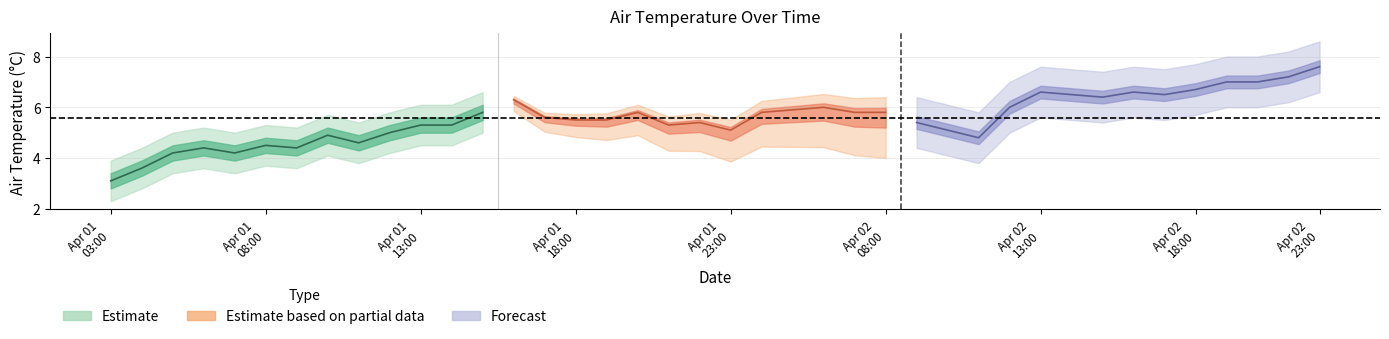

What is the sum of all values?

222.5